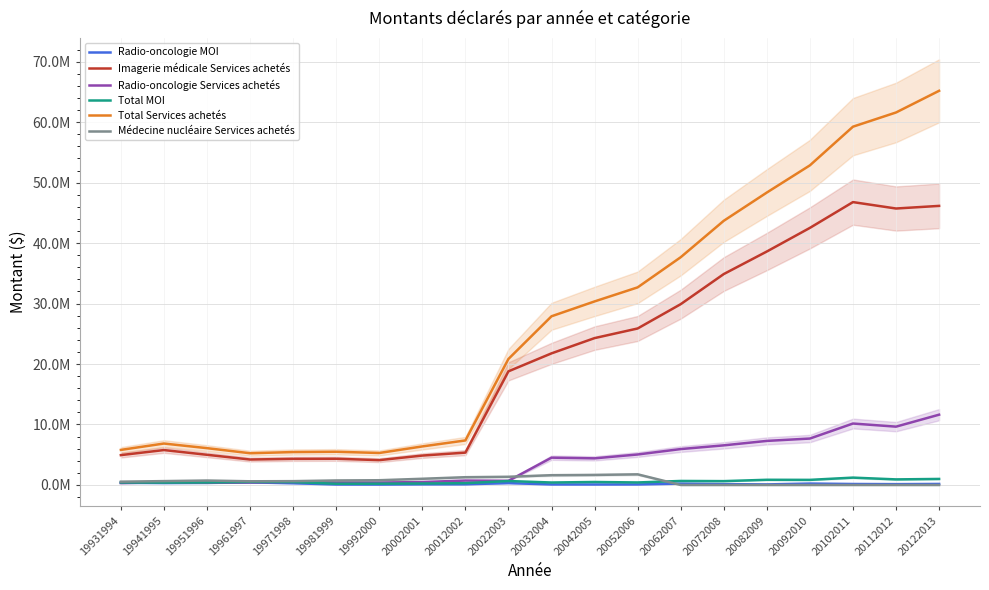

List the labels in order of Total Services achetés value, smallest first.

19961997, 19992000, 19971998, 19981999, 19931994, 19951996, 20002001, 19941995, 20012002, 20022003, 20032004, 20042005, 20052006, 20062007, 20072008, 20082009, 20092010, 20102011, 20112012, 20122013